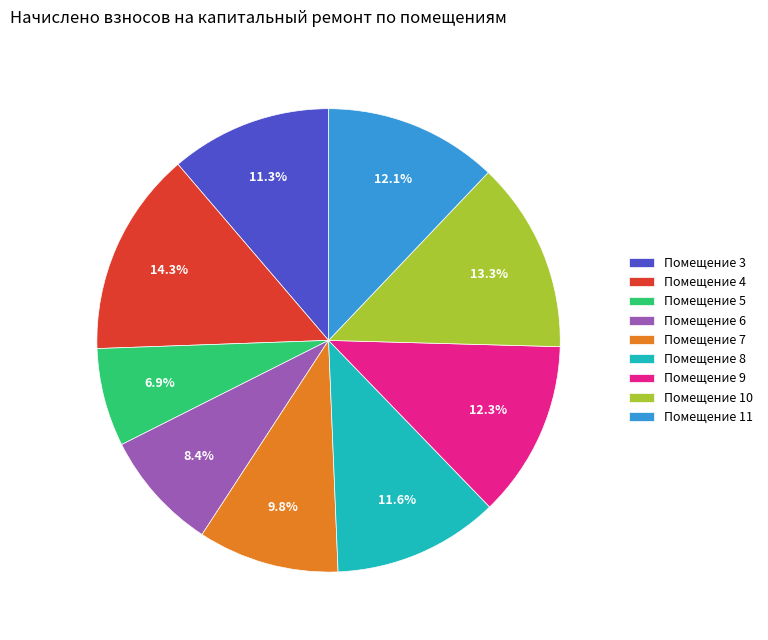

What is the ratio of the value at Помещение 3 to the value at Помещение 11?

0.9